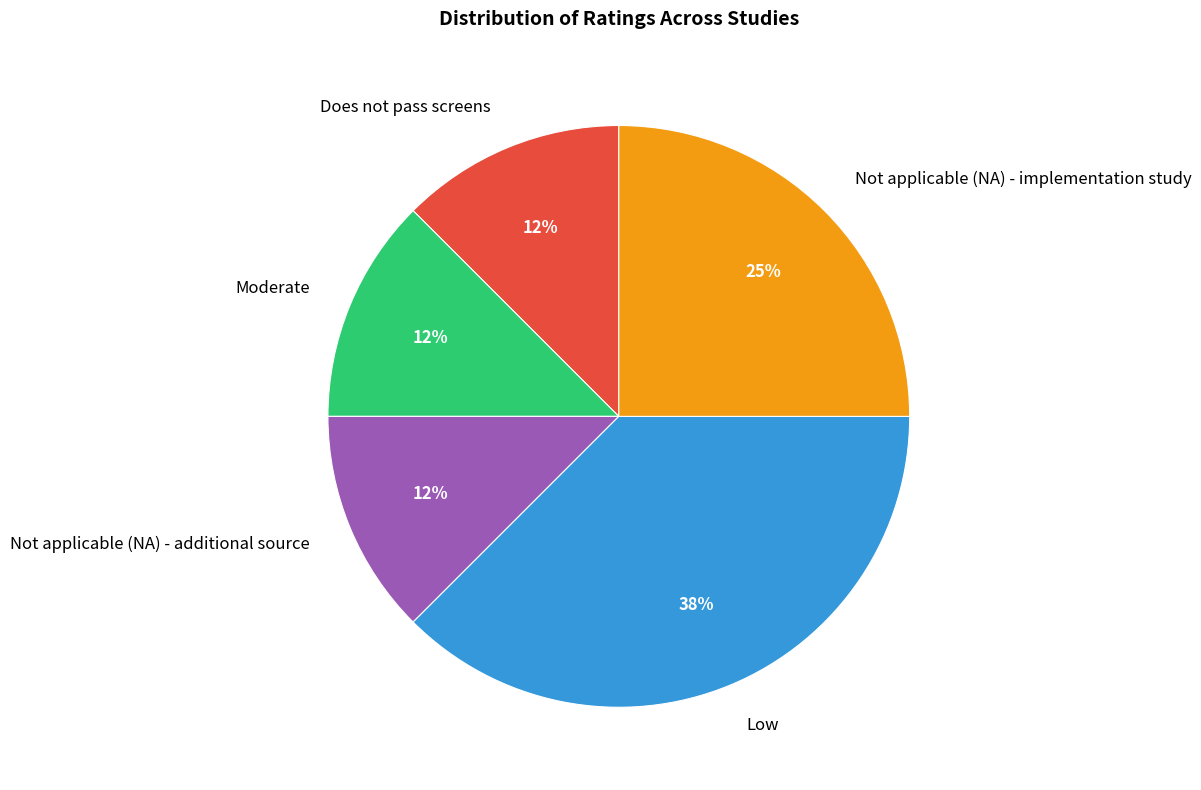

To the nearest percent, what is the average slice percentage?

20%